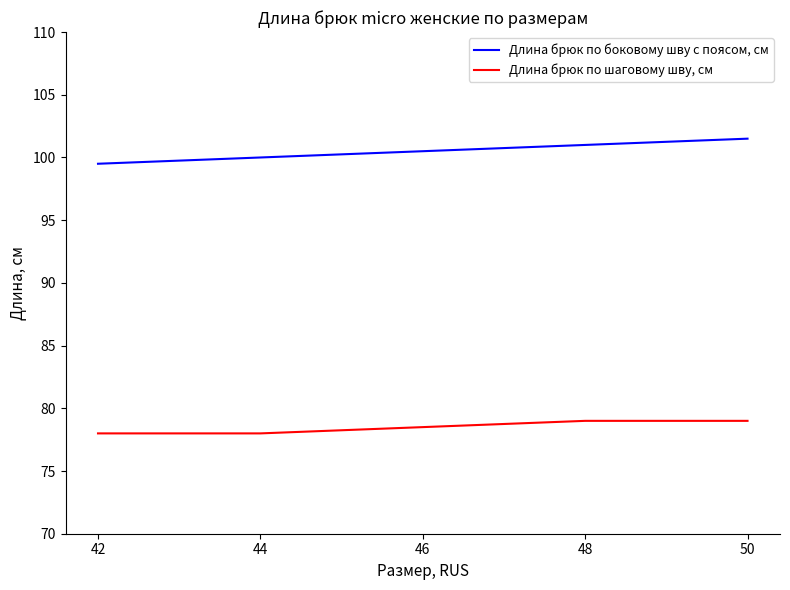

List the series in order of their peak value, highest first.

Длина брюк по боковому шву с поясом, см, Длина брюк по шаговому шву, см